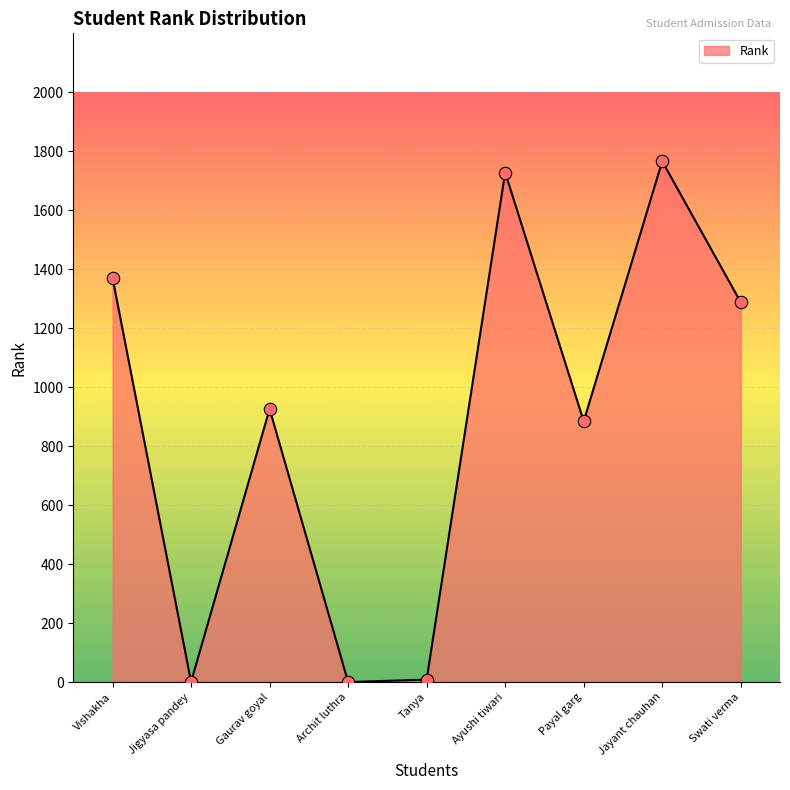

Between Payal garg and Ayushi tiwari, which is larger?

Ayushi tiwari